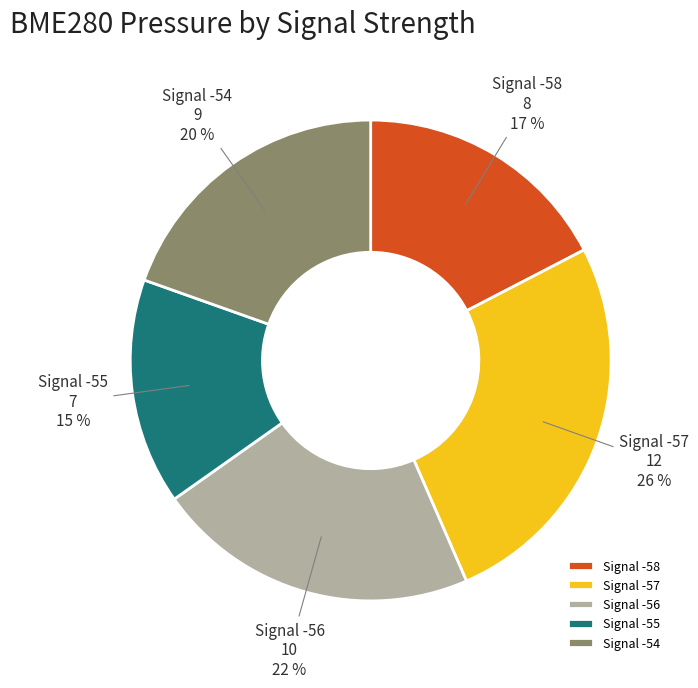

Rank the categories by value from lowest to highest.

Signal -55, Signal -58, Signal -54, Signal -56, Signal -57